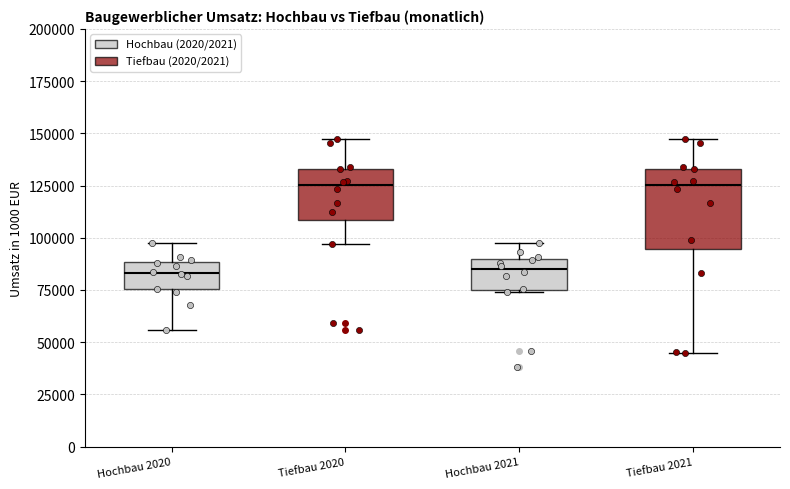

Reading left to right, transcribe this box plot: for each box, give where its median line is, the range the box spans, and where its two whiskers end, as read against the y-axis. The values are not printed on the chart, so give them approximately, as read against the axis.

Hochbau 2020: median 85000, box 75000 to 90000, whiskers 55000 to 100000
Tiefbau 2020: median 125000, box 110000 to 135000, whiskers 95000 to 145000
Hochbau 2021: median 85000, box 75000 to 90000, whiskers 75000 to 100000
Tiefbau 2021: median 125000, box 95000 to 135000, whiskers 45000 to 145000